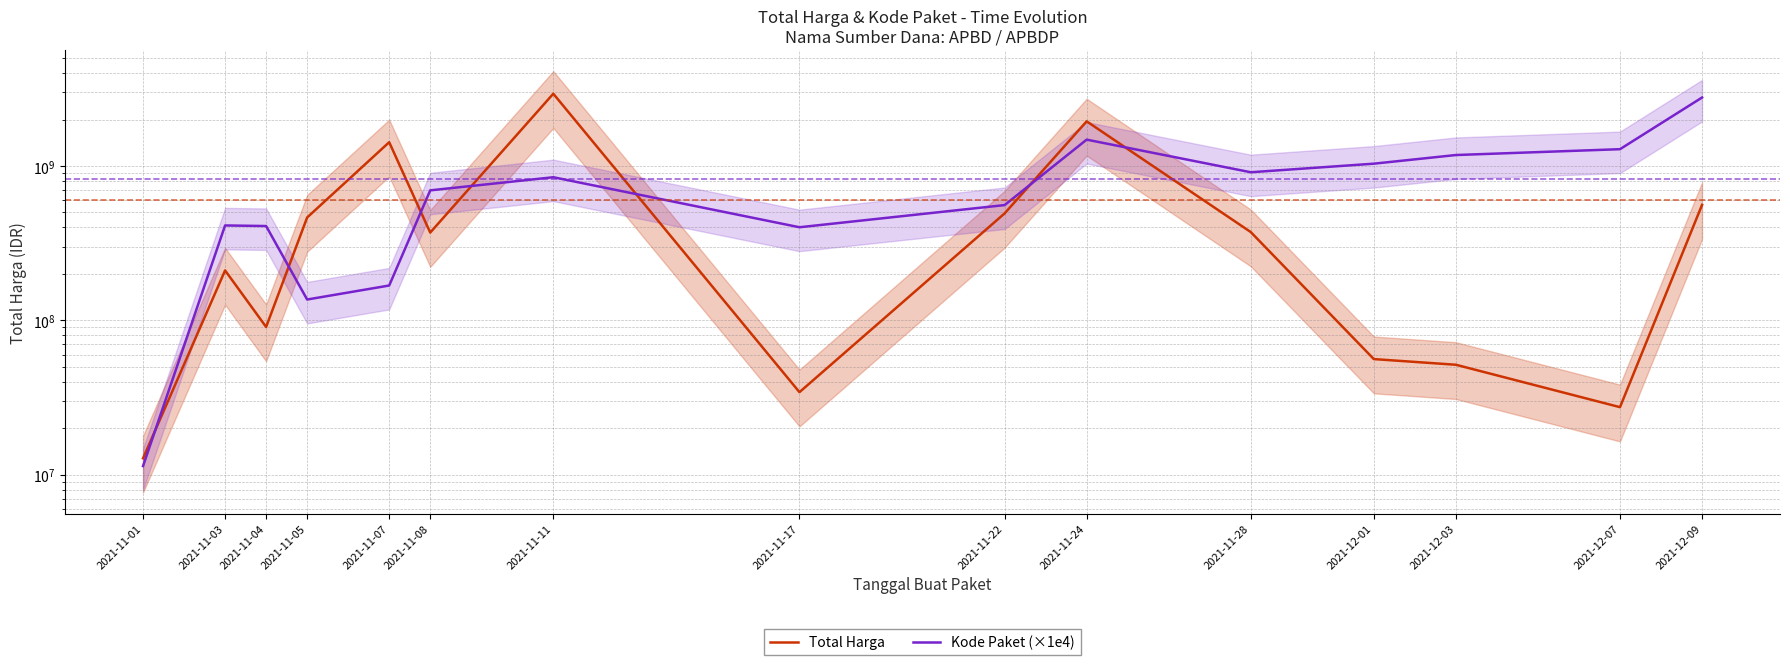

True or false: Total Harga and Kode Paket (×1e4) cross at least once.

True